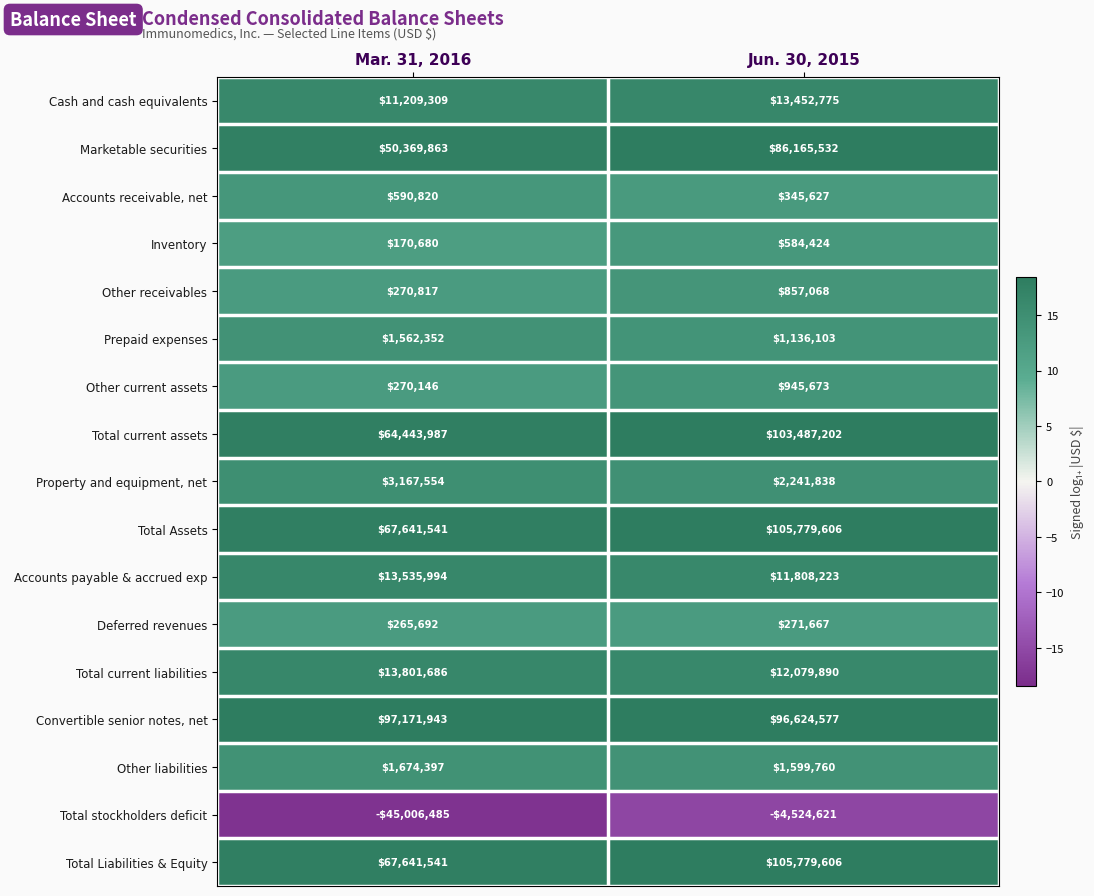

What is the sum of all Other current assets values?

1215819